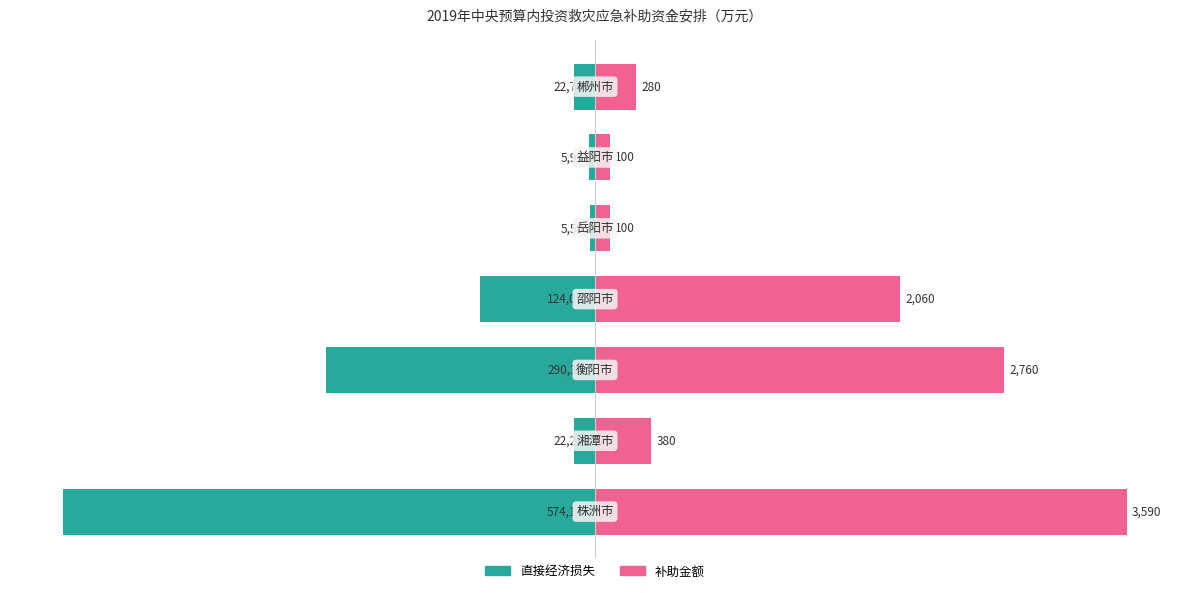

What are all the series names shown in the legend?

直接经济损失, 补助金额